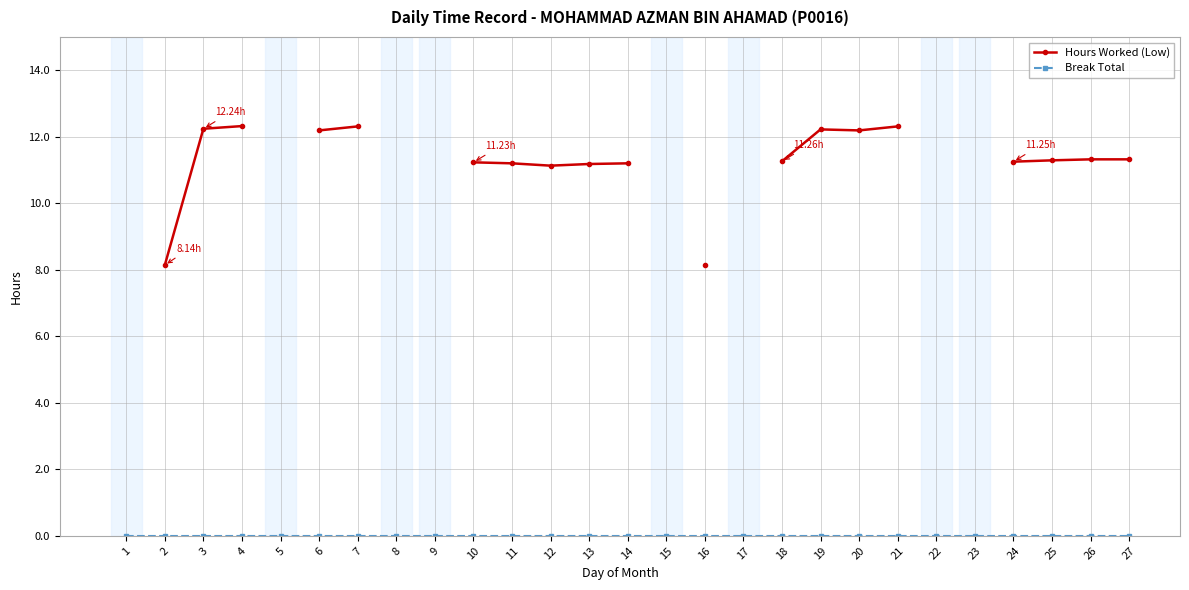

Which has a higher value, 17 or 8?

8